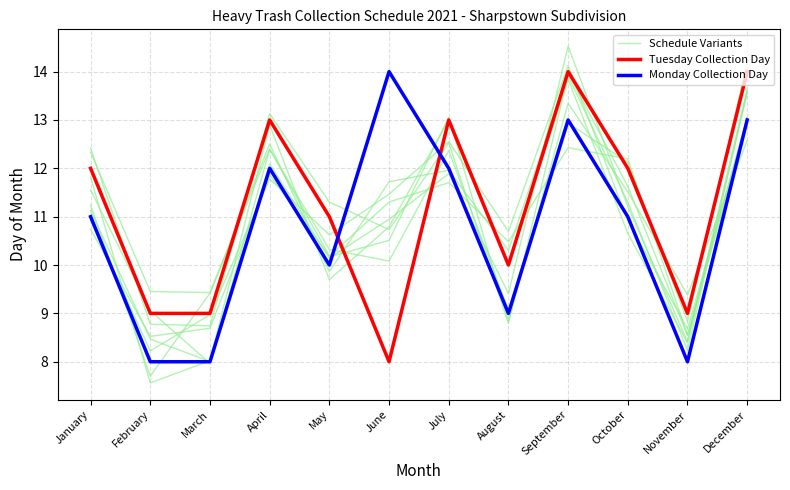

What is the average value of the Tuesday Collection Day series?

11.2